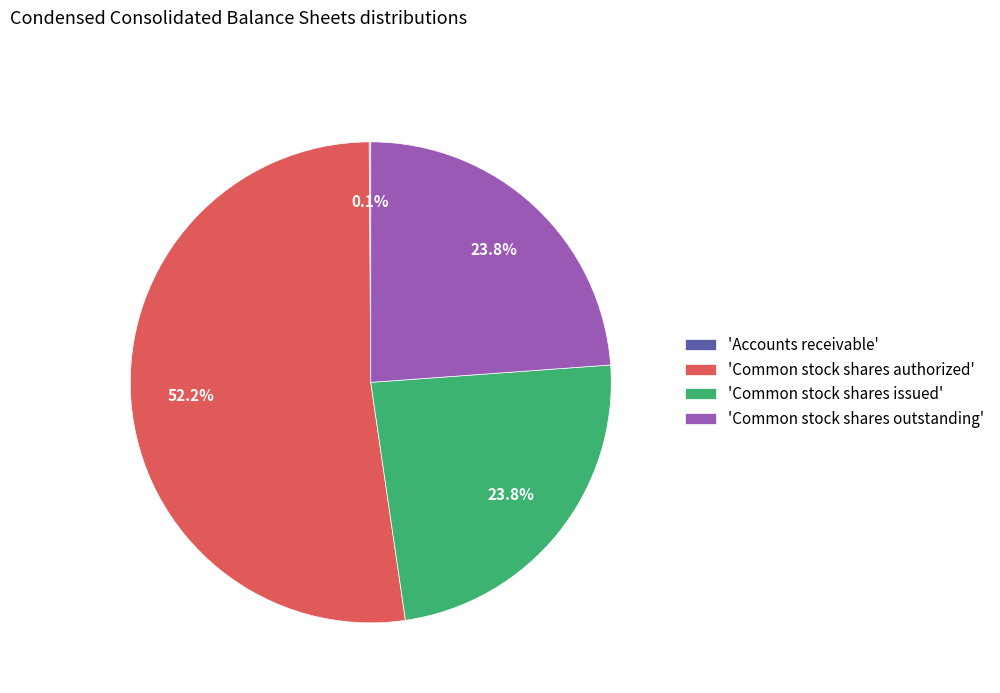

Between 'Common stock shares outstanding' and 'Common stock shares authorized', which is larger?

'Common stock shares authorized'